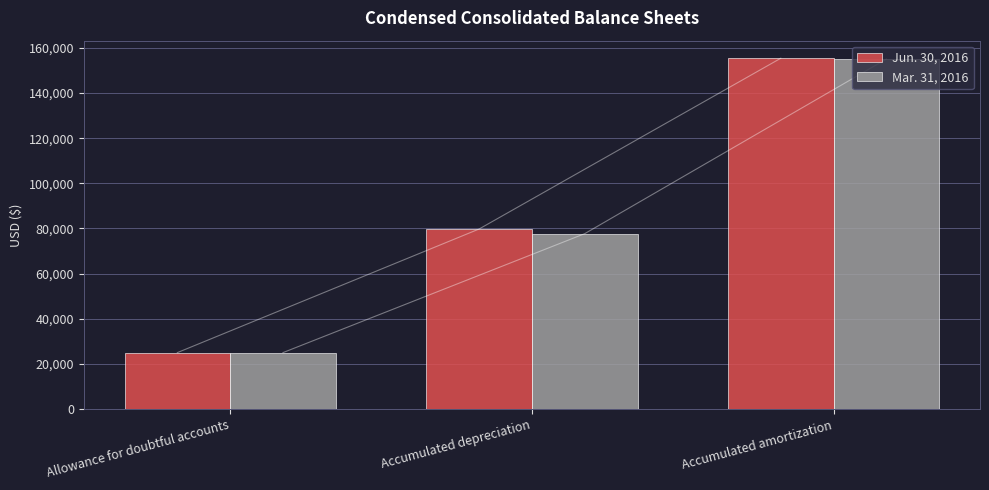

At which category is the sum across all series the highest?

Accumulated amortization